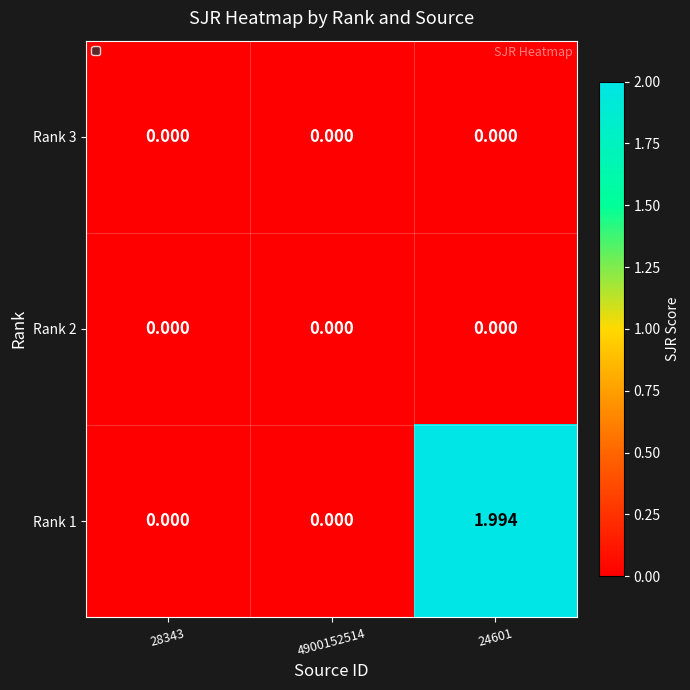

What is the maximum value shown in the chart?

2.0